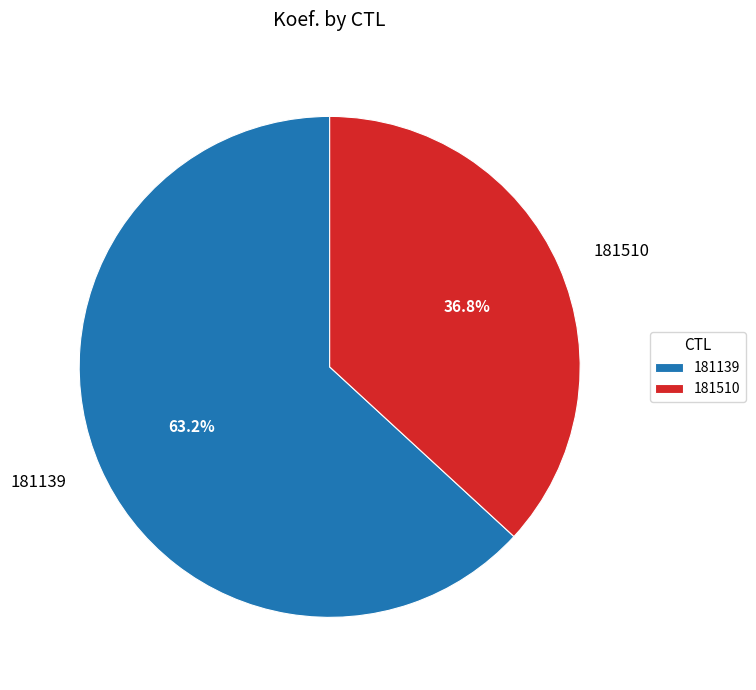

How many slices are in this pie chart?

2